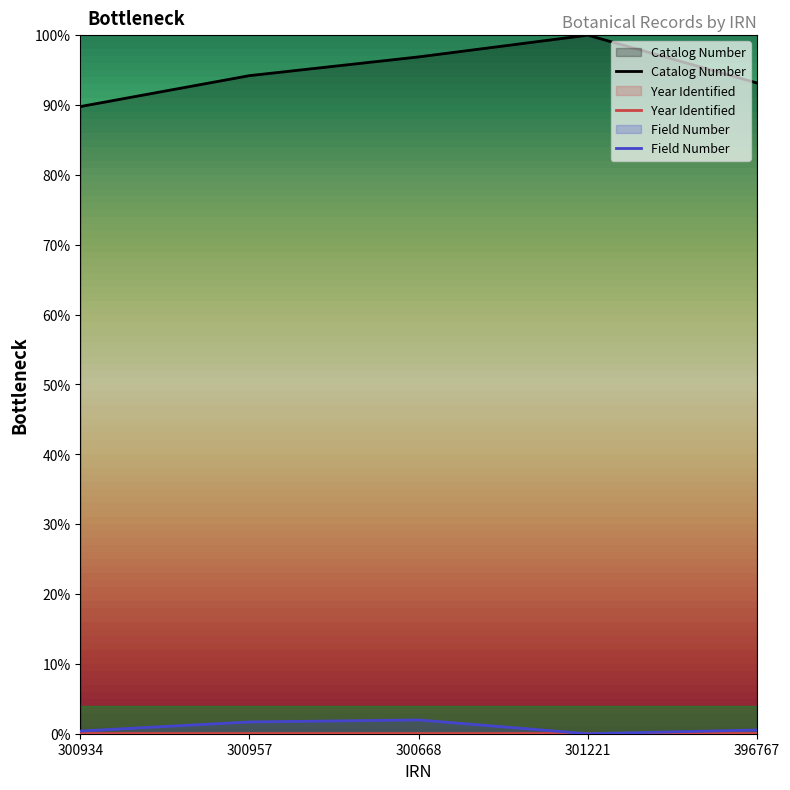

True or false: Catalog Number and Field Number cross at least once.

False